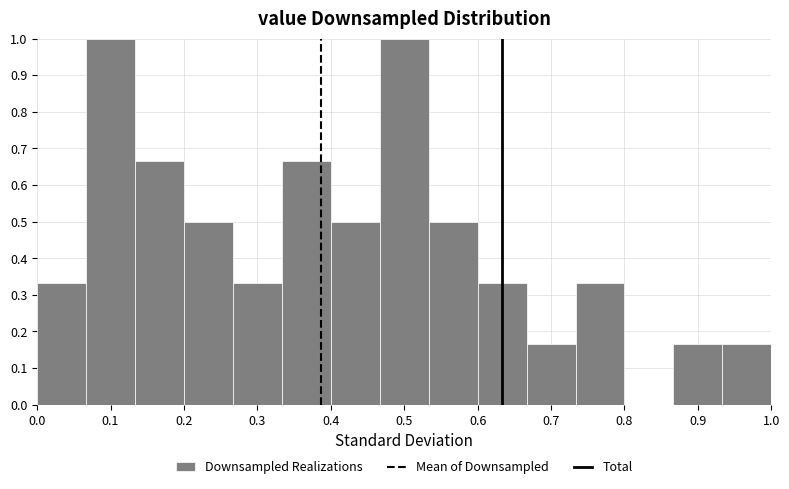

Reading left to right, list every bar in this chart as the range it spans on the x-axis followed by its height. Neither the bar edges nor the heights are printed on the chart, so give them approximately, as read against the axes.

0.00 to 0.07: 0.33
0.07 to 0.13: 1.00
0.13 to 0.20: 0.67
0.20 to 0.27: 0.50
0.27 to 0.33: 0.33
0.33 to 0.40: 0.67
0.40 to 0.47: 0.50
0.47 to 0.53: 1.00
0.53 to 0.60: 0.50
0.60 to 0.67: 0.33
0.67 to 0.73: 0.17
0.73 to 0.80: 0.33
0.80 to 0.87: 0
0.87 to 0.93: 0.17
0.93 to 1.00: 0.17